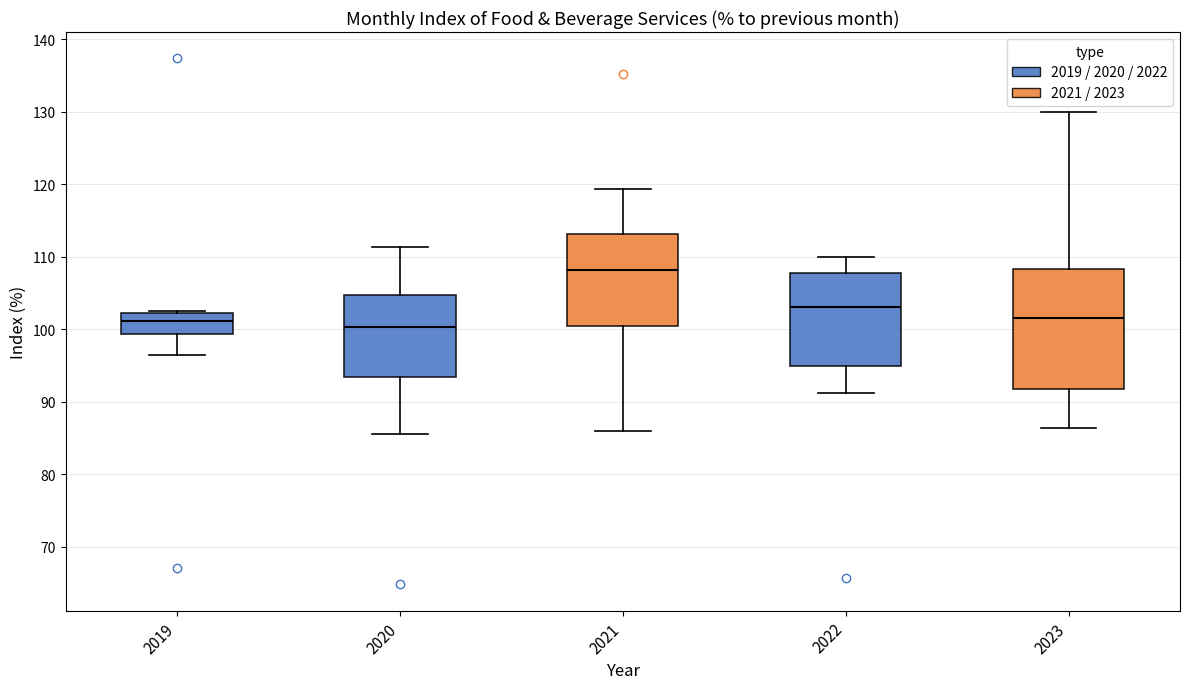

Which box's median line is the highest?

2021